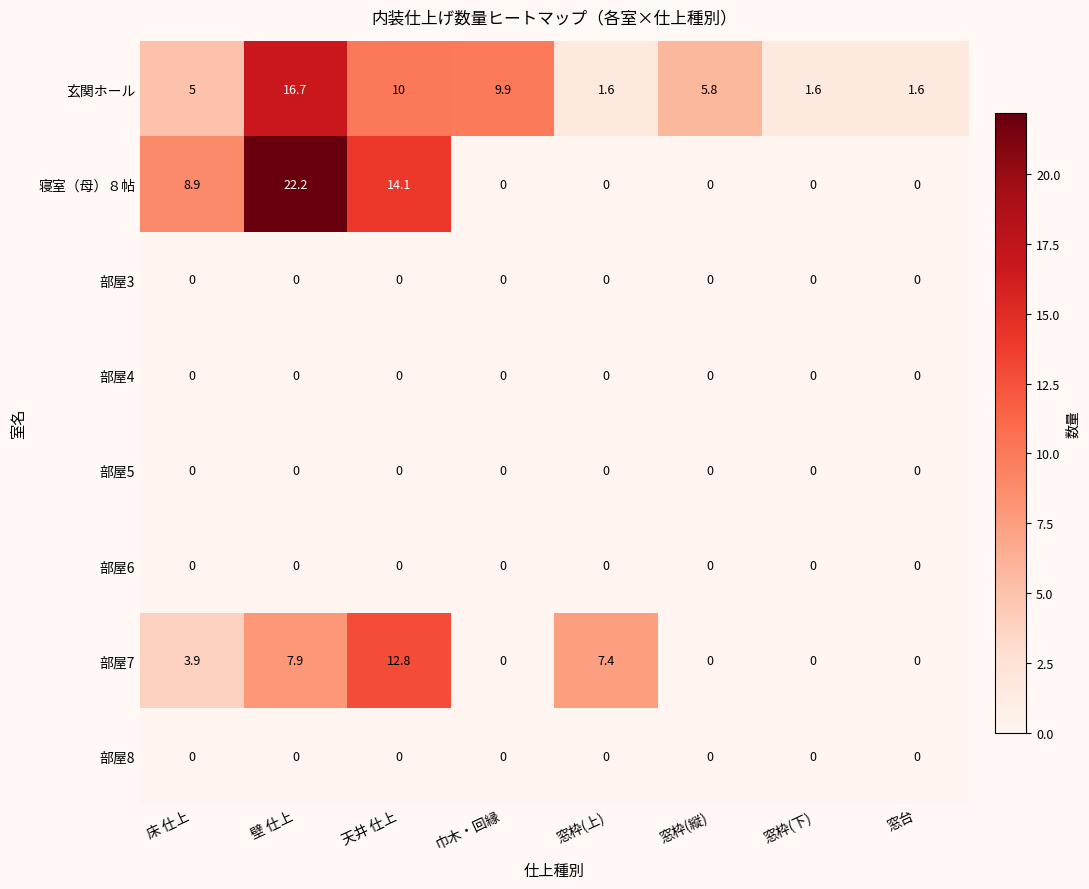

Is it true that 部屋3 equals 0.0 at 窓枠(上)?

True